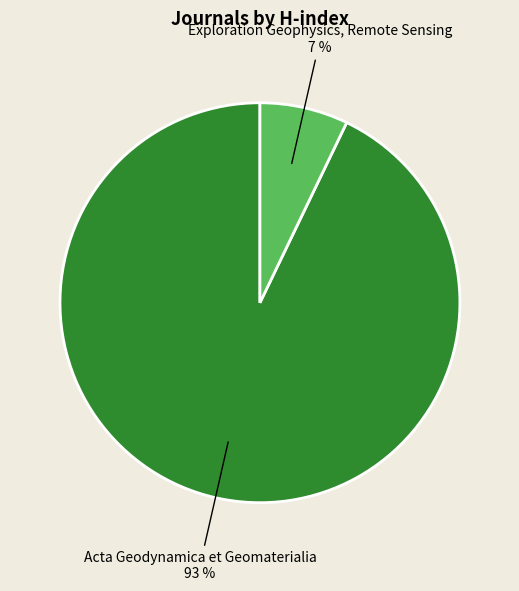

To the nearest percent, what is the difference between the largest and smallest slice percentages?

86%